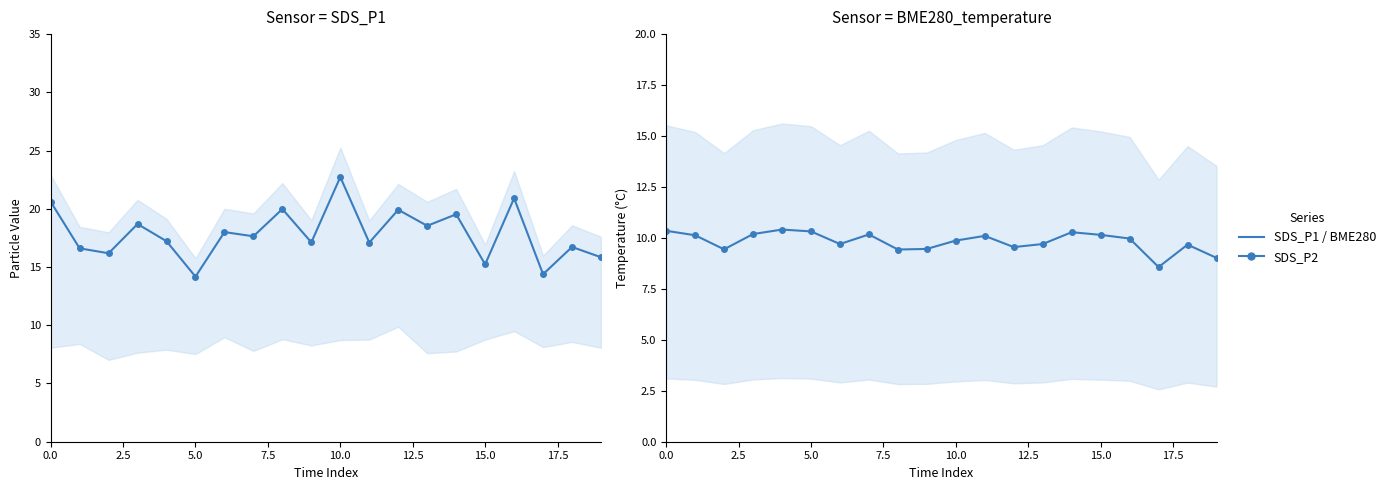

Rank the series by their average value, from highest to lowest.

SDS_P1, BME280_temperature